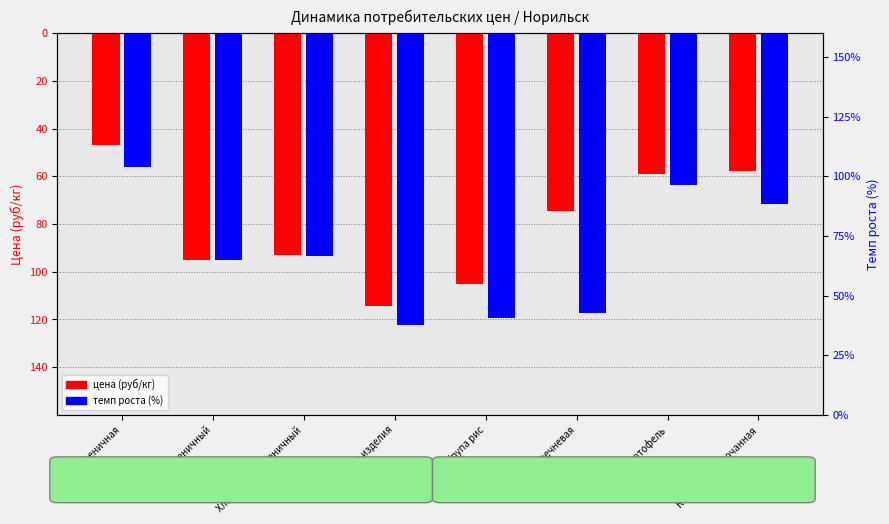

Reading right to left, extract all data points from this chart.

Норильск 2019: Капуста белокочанная=-57.6	Картофель=-59.2	Крупа гречневая=-74.7	Крупа рис=-105.3	Макаронные изделия=-114.4	Хлеб ржано-пшеничный=-92.9	Хлеб пшеничный=-94.9	Мука пшеничная=-46.9
Норильск 2020: Капуста белокочанная=-71.5	Картофель=-63.5	Крупа гречневая=-117.2	Крупа рис=-119.4	Макаронные изделия=-122.5	Хлеб ржано-пшеничный=-93.5	Хлеб пшеничный=-95.1	Мука пшеничная=-56.0